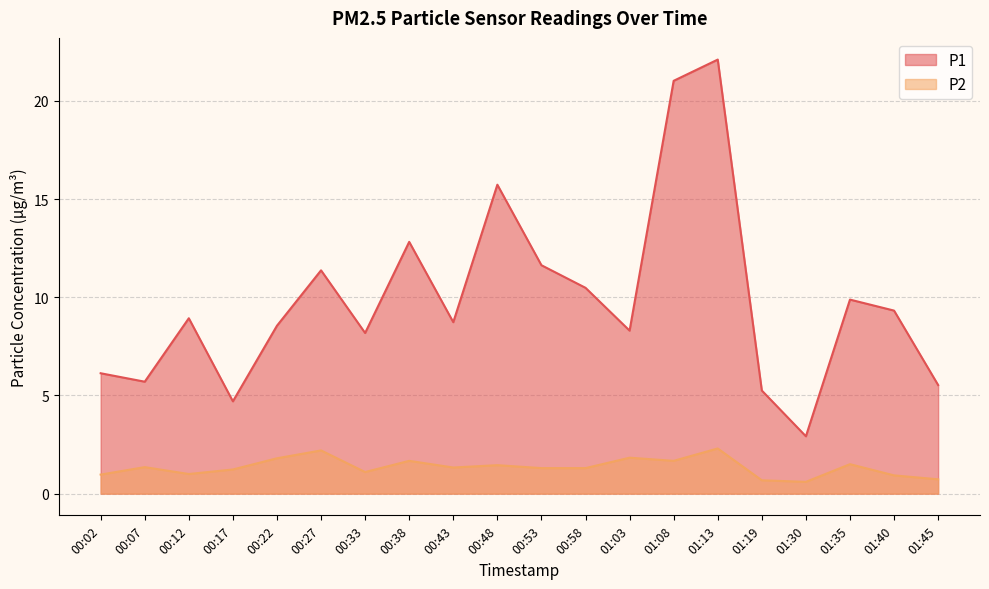

Does the chart have visible grid lines?

Yes